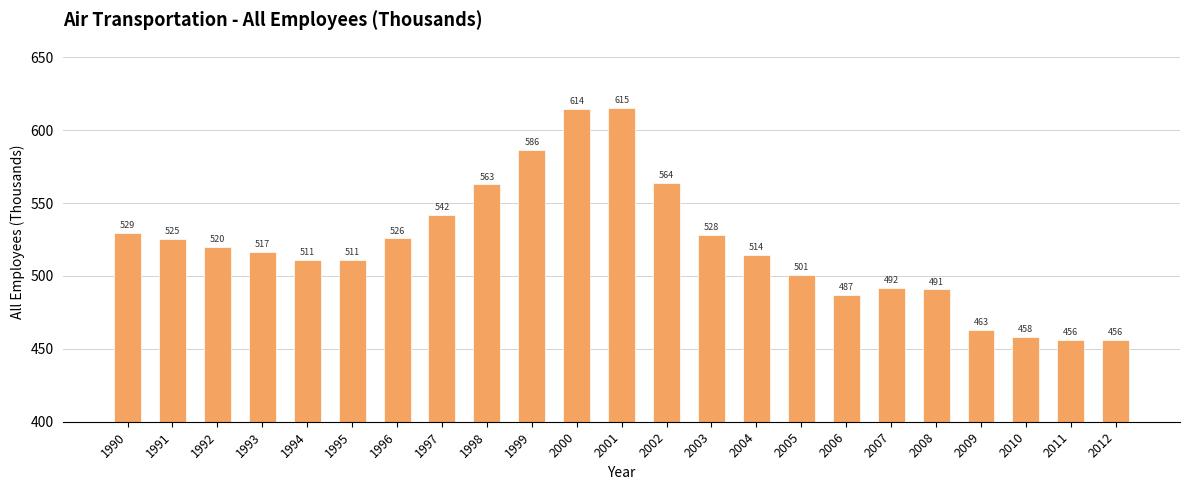

At which category does the chart reach its minimum across all series?

2011